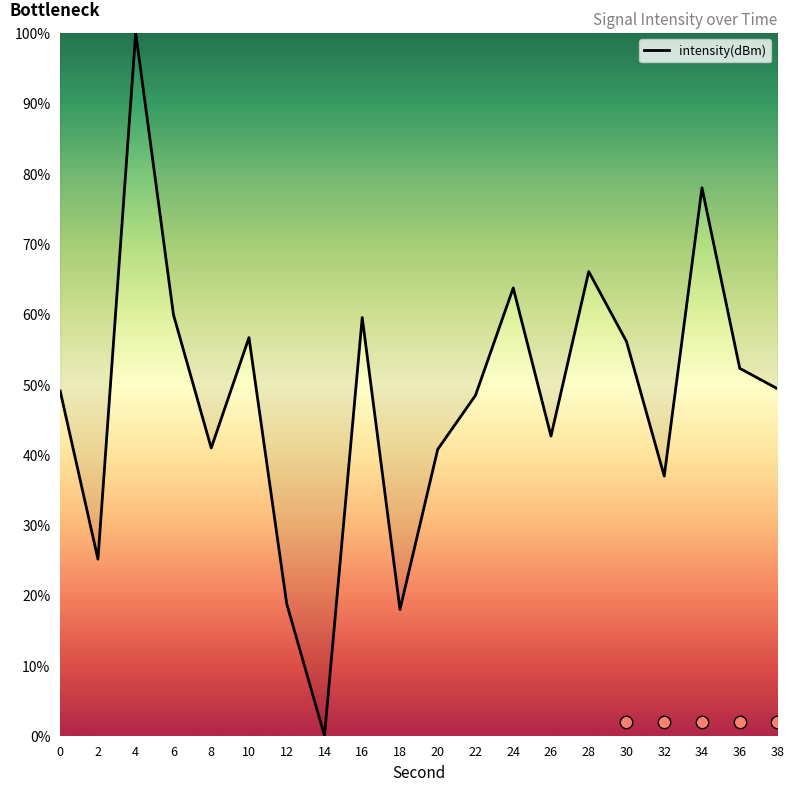

Between 12 and 26, which is larger?

26